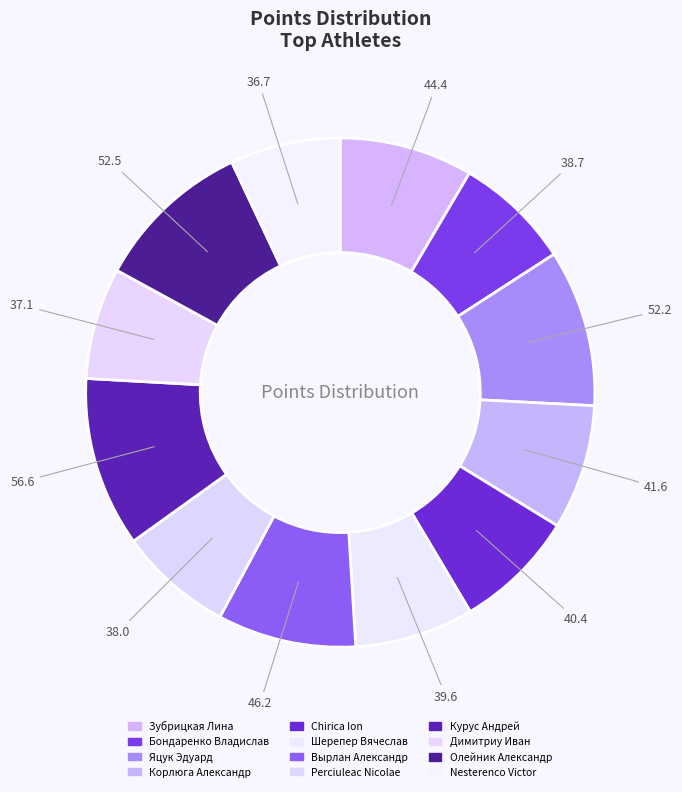

True or false: Олейник Александр accounts for 10% of the total.

True